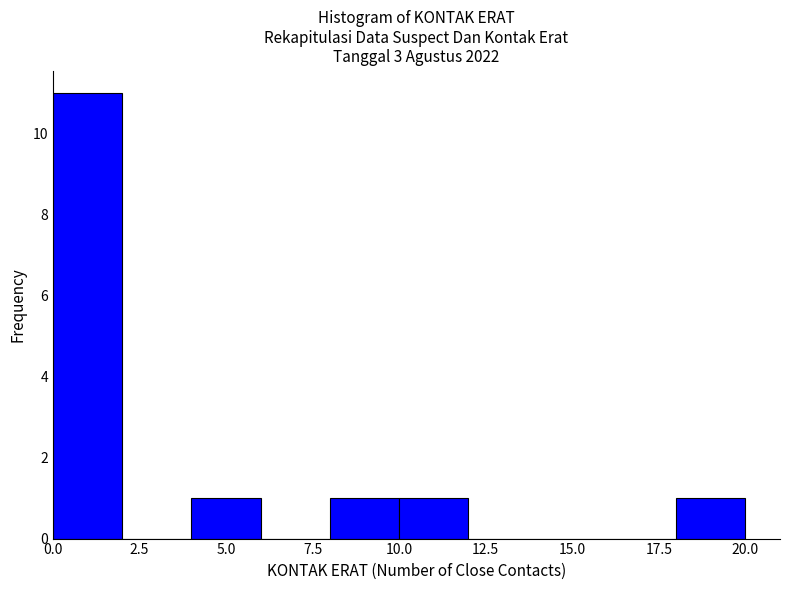

What is the height of the bar covering 8 to 10 on the x-axis? The values are not printed on the chart, so give them approximately, as read against the axis.

1